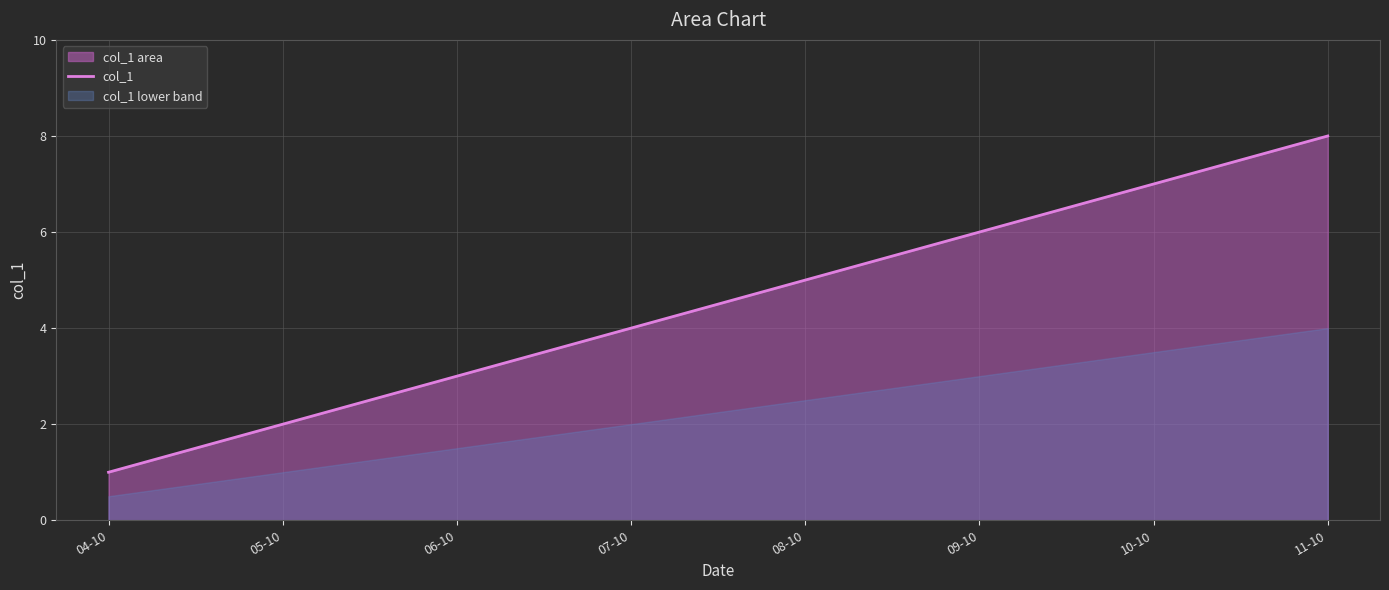

What is the difference between the maximum and minimum values?

7